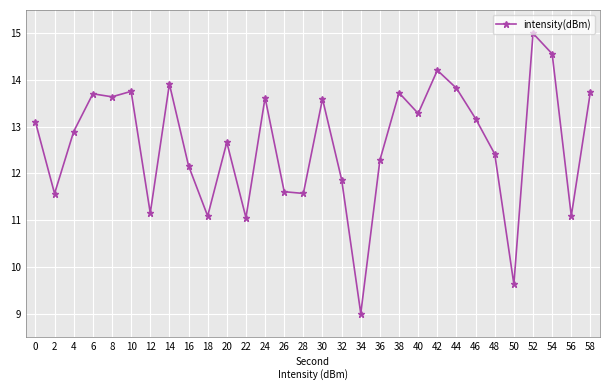

The chart shows a value of 21.8 at 8. True or false?

False